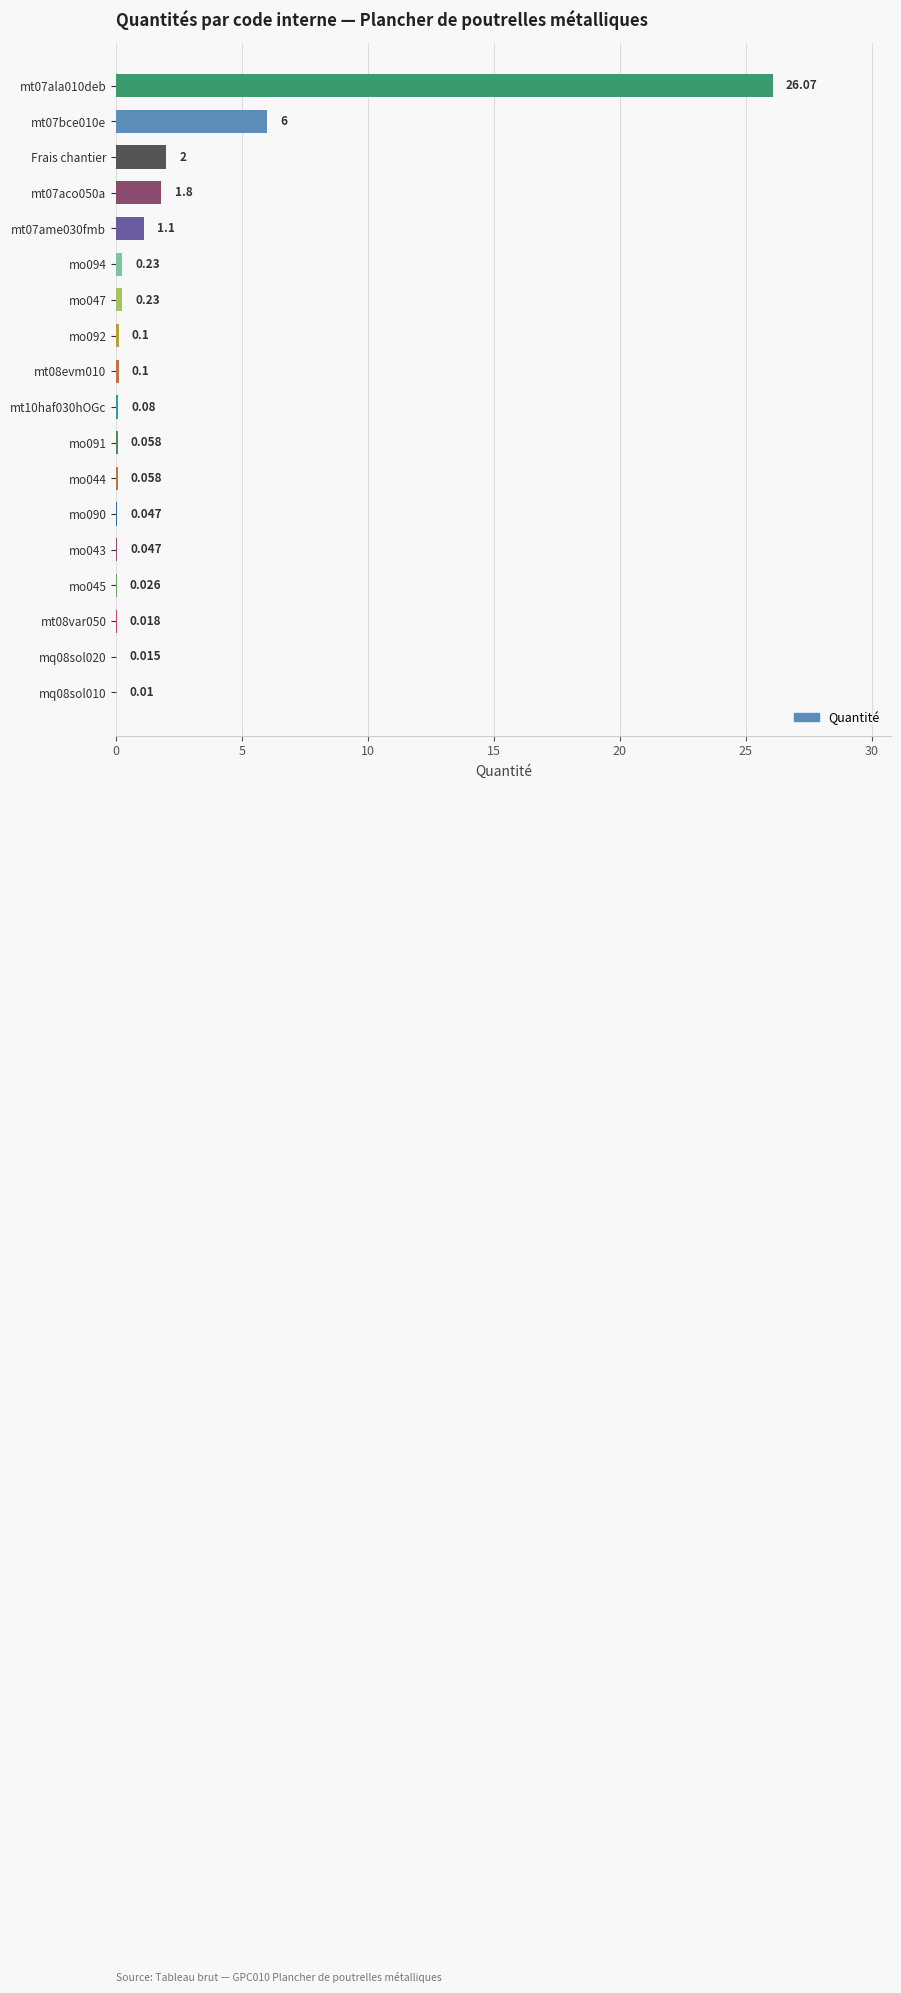

Count the number of data series in this chart.

1